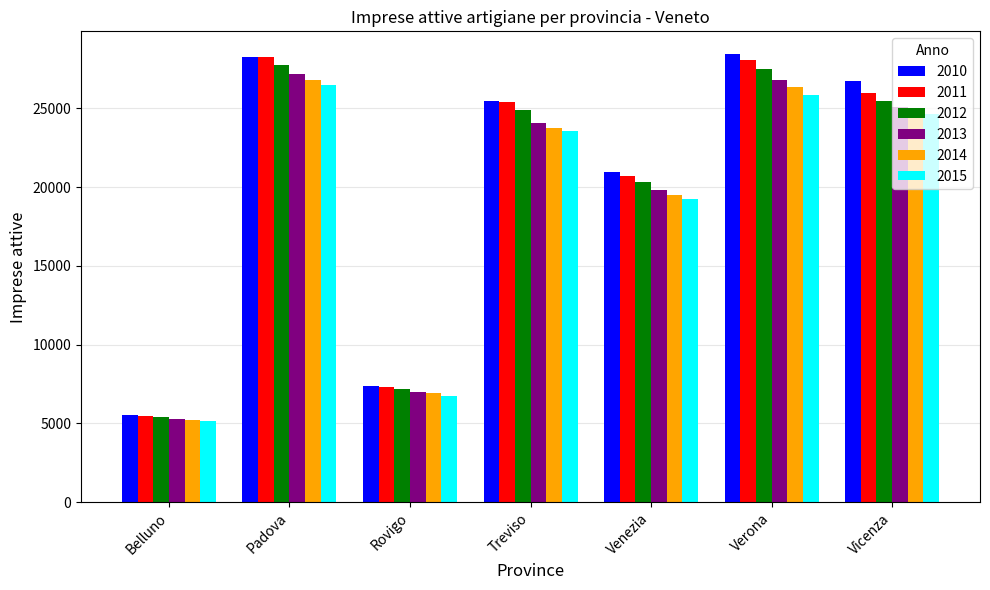

The 2012 series shows 17662 at Verona. True or false?

False